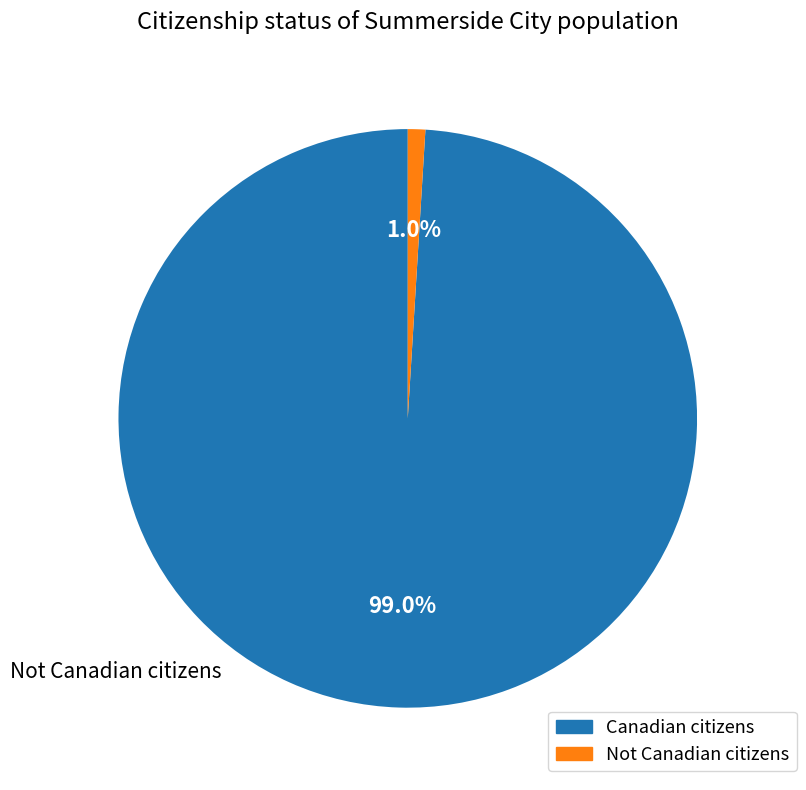

To the nearest percent, what is the combined percentage of Not Canadian citizens and Canadian citizens?

100%